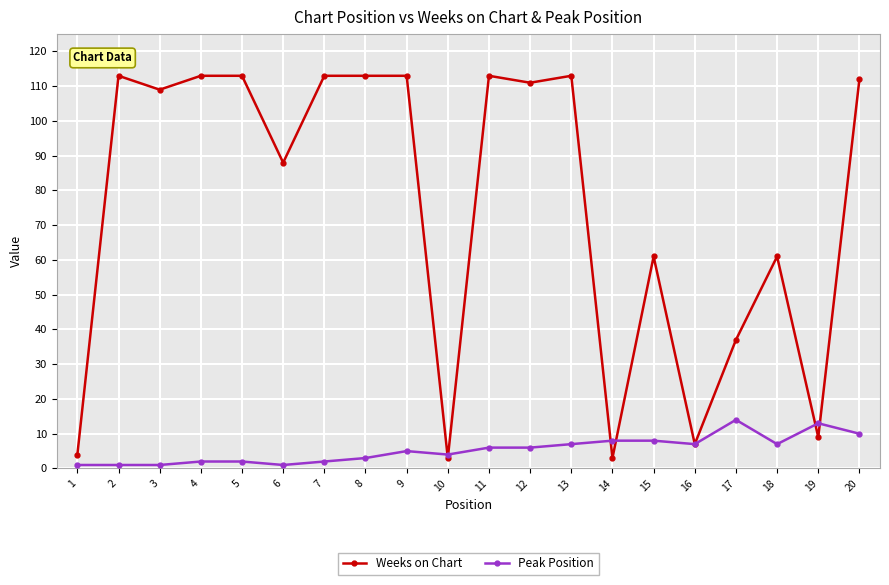

Rank the series by their maximum value, from lowest to highest.

Peak Position, Weeks on Chart